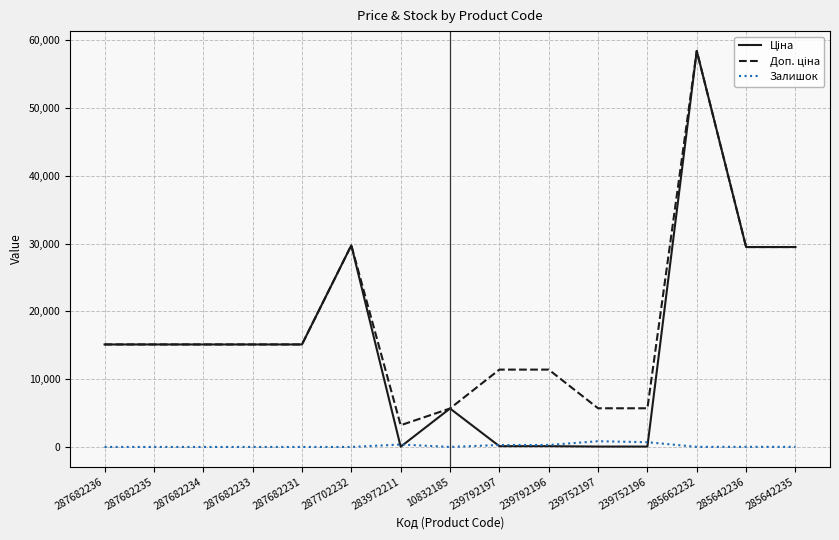

How many distinct data groups are displayed?

3